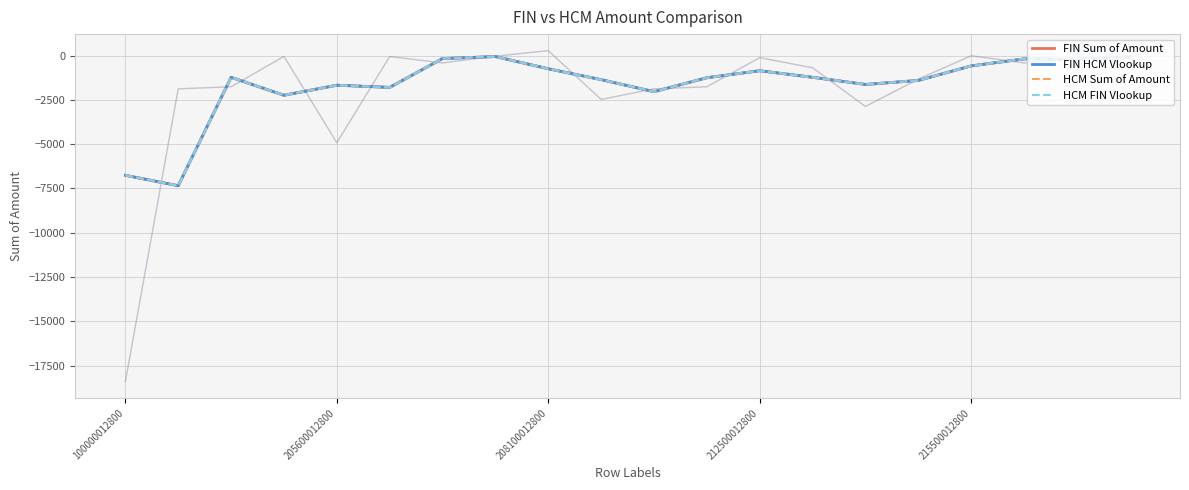

What is the total value across all series at 11?

-4998.7